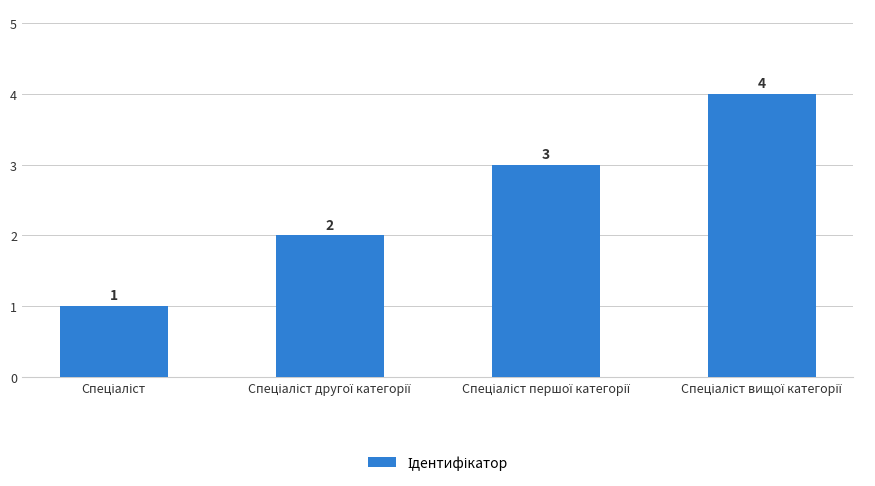

How many values are between 2 and 4?

3